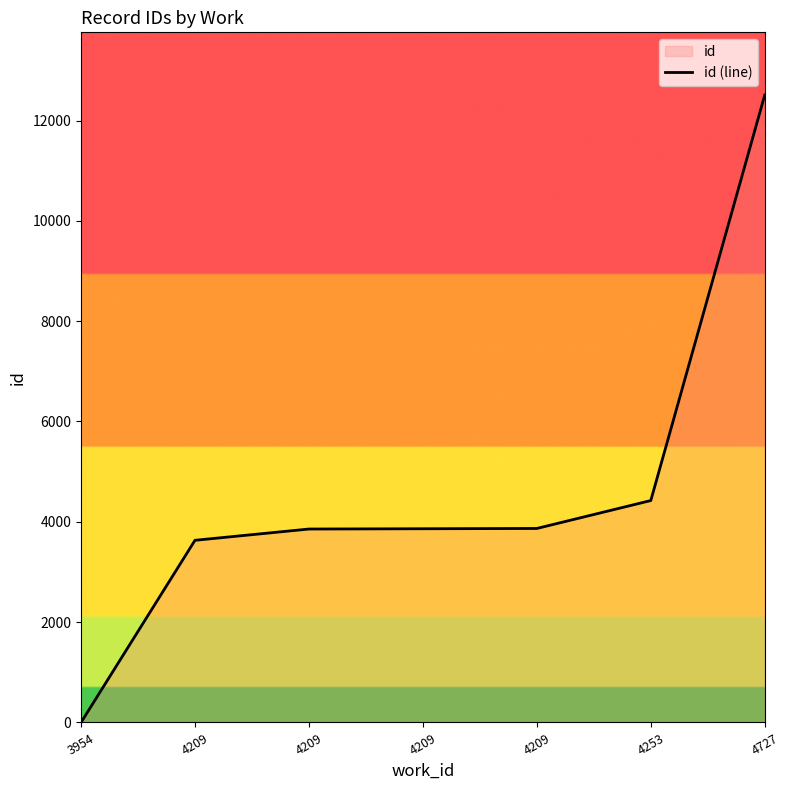

Which category has the lowest value across all series?

3954